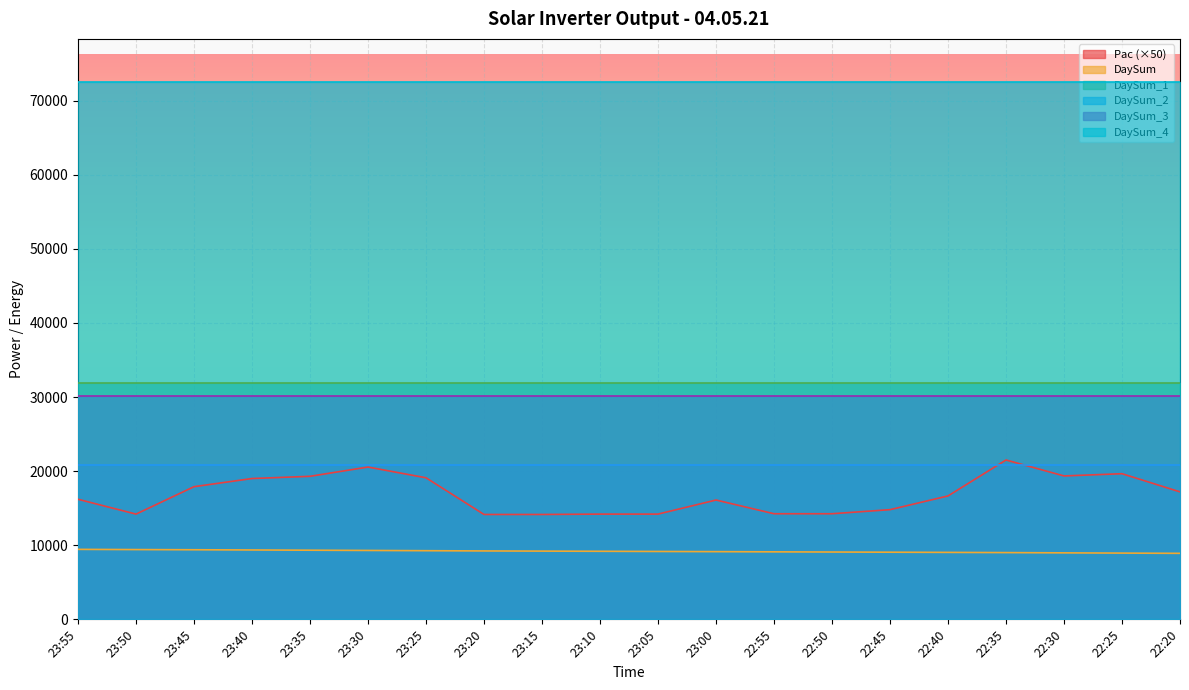

Reading left to right, transcribe all the data shown in this chart.

Pac: 23:55=324	23:50=284	23:45=358	23:40=380	23:35=386	23:30=411	23:25=382	23:20=283	23:15=283	23:10=284	23:05=284	23:00=322	22:55=285	22:50=285	22:45=296	22:40=333	22:35=430	22:30=387	22:25=393	22:20=344
DaySum: 23:55=9442	23:50=9414	23:45=9390	23:40=9361	23:35=9329	23:30=9296	23:25=9262	23:20=9230	23:15=9207	23:10=9183	23:05=9159	23:00=9135	22:55=9108	22:50=9084	22:45=9060	22:40=9035	22:35=9007	22:30=8971	22:25=8939	22:20=8907
DaySum_1: 23:55=31829	23:50=31829	23:45=31829	23:40=31829	23:35=31829	23:30=31829	23:25=31829	23:20=31829	23:15=31829	23:10=31829	23:05=31829	23:00=31829	22:55=31829	22:50=31829	22:45=31829	22:40=31829	22:35=31829	22:30=31829	22:25=31829	22:20=31829
DaySum_2: 23:55=20872	23:50=20872	23:45=20872	23:40=20872	23:35=20872	23:30=20872	23:25=20872	23:20=20872	23:15=20872	23:10=20872	23:05=20872	23:00=20872	22:55=20872	22:50=20872	22:45=20872	22:40=20872	22:35=20872	22:30=20872	22:25=20872	22:20=20872
DaySum_3: 23:55=30198	23:50=30198	23:45=30198	23:40=30198	23:35=30198	23:30=30198	23:25=30198	23:20=30198	23:15=30198	23:10=30198	23:05=30198	23:00=30198	22:55=30198	22:50=30198	22:45=30198	22:40=30198	22:35=30198	22:30=30198	22:25=30198	22:20=30198
DaySum_4: 23:55=72518	23:50=72518	23:45=72518	23:40=72518	23:35=72518	23:30=72518	23:25=72518	23:20=72518	23:15=72518	23:10=72518	23:05=72518	23:00=72518	22:55=72518	22:50=72518	22:45=72518	22:40=72518	22:35=72518	22:30=72518	22:25=72518	22:20=72518